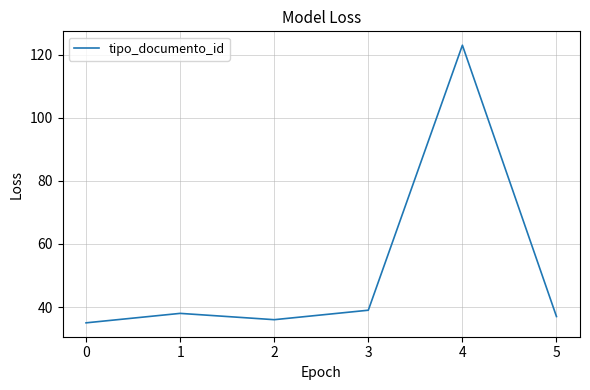

Does the chart have visible grid lines?

Yes